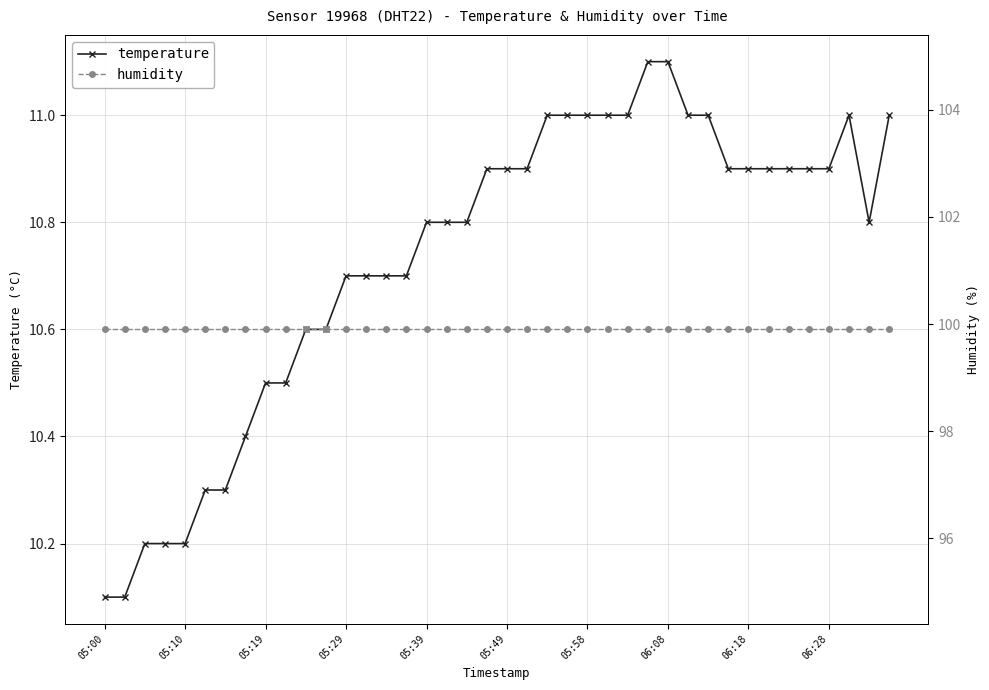

Read the temperature value at 37.

11.0